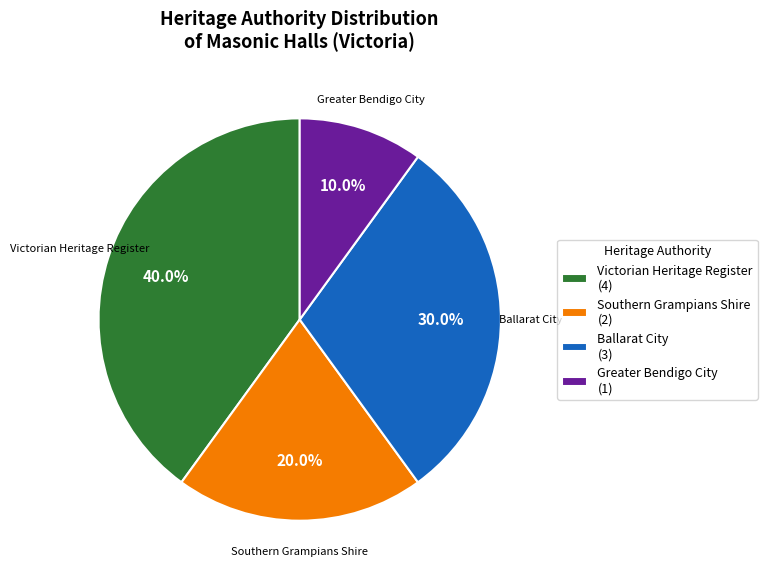

What percentage do Greater Bendigo City (1) and Ballarat City (3) together represent?

40.0%